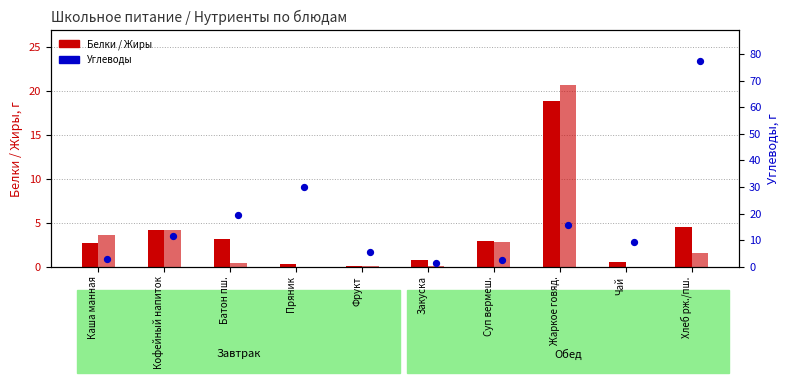

Which series has the largest Y range (max minus min)?

Углеводы